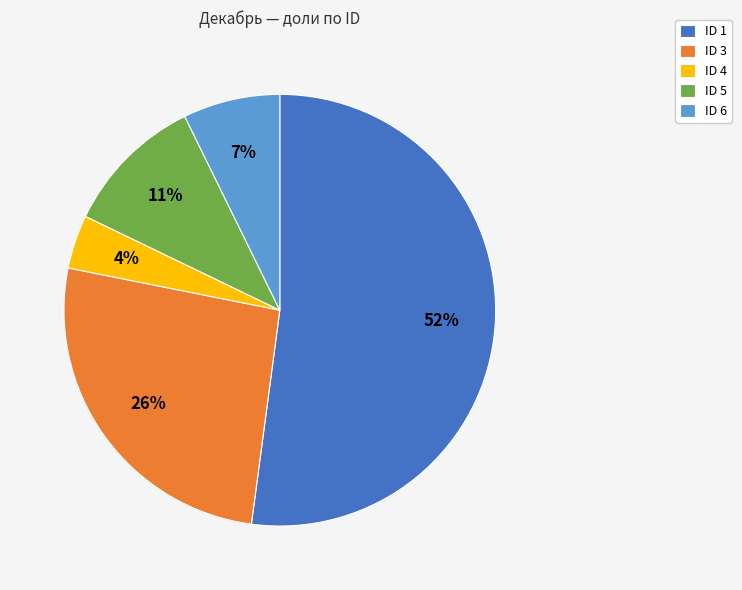

Is ID 1 the majority of the pie?

Yes